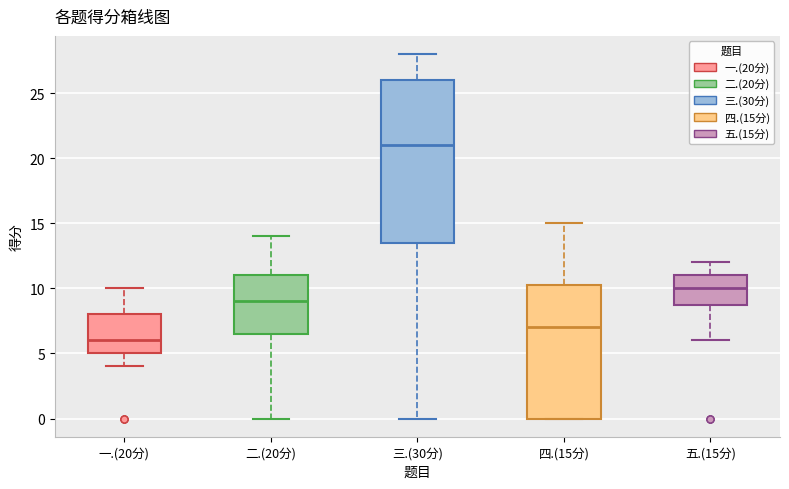

Comparing the boxes themselves (not the whiskers), which one is the tallest?

三.(30分)